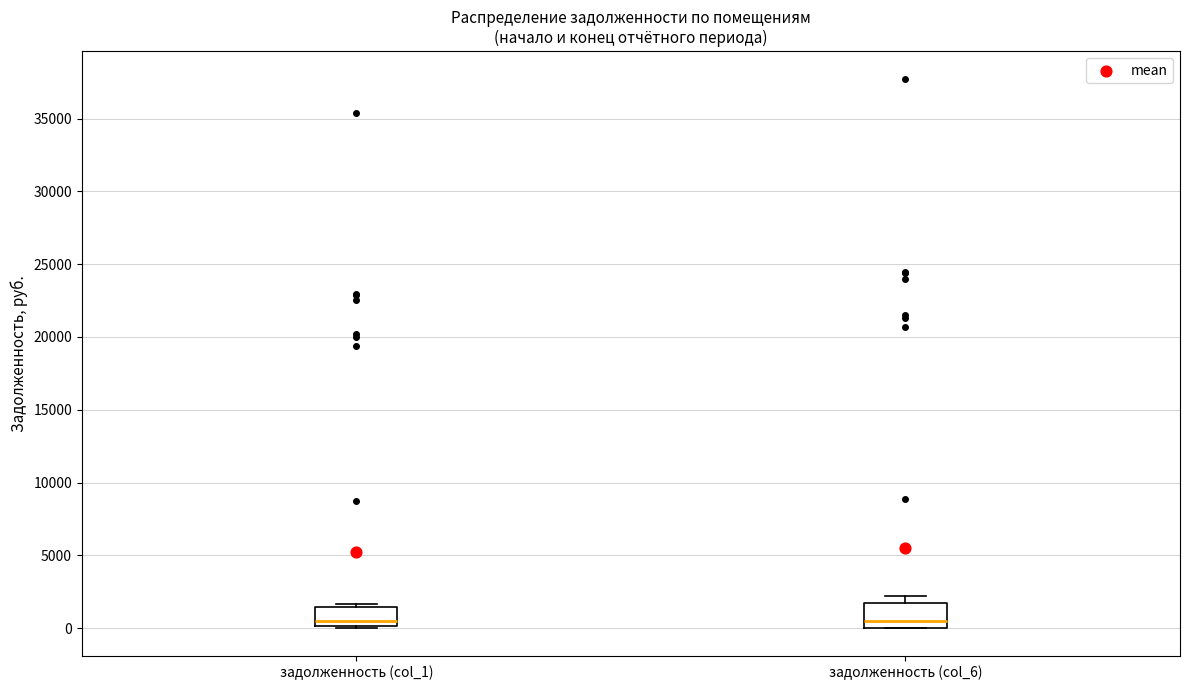

Reading left to right, read every box against the y-axis: the position of its median line, the range the box covers, and the ends of its whiskers. The values are not printed on the chart, so give them approximately, as read against the axis.

задолженность (col_1): median 500, box 0 to 1500, whiskers 0 (just below the box's lower edge) to 1500 (just above the box's upper edge)
задолженность (col_6): median 500, box 0 to 1500, whiskers 0 to 2000